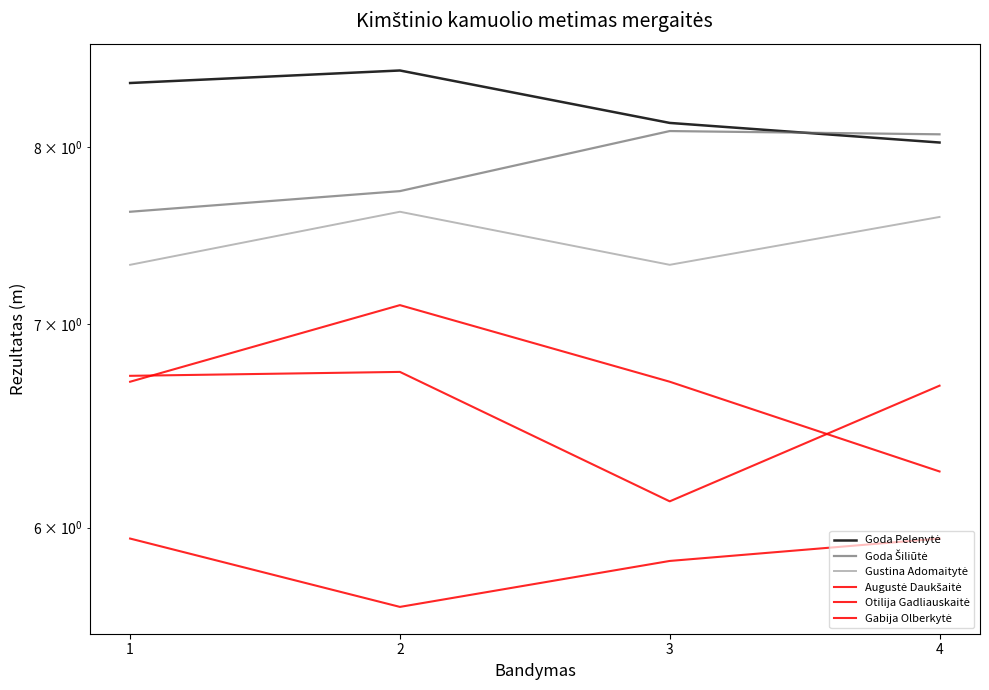

Between 2 and 4, which is larger?

2